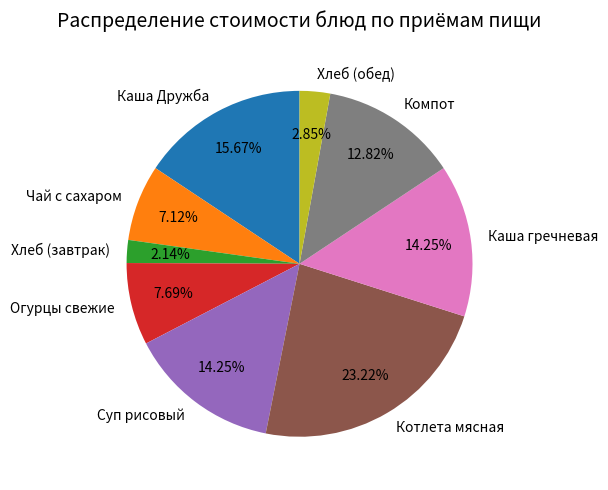

Is Суп рисовый the majority of the pie?

No